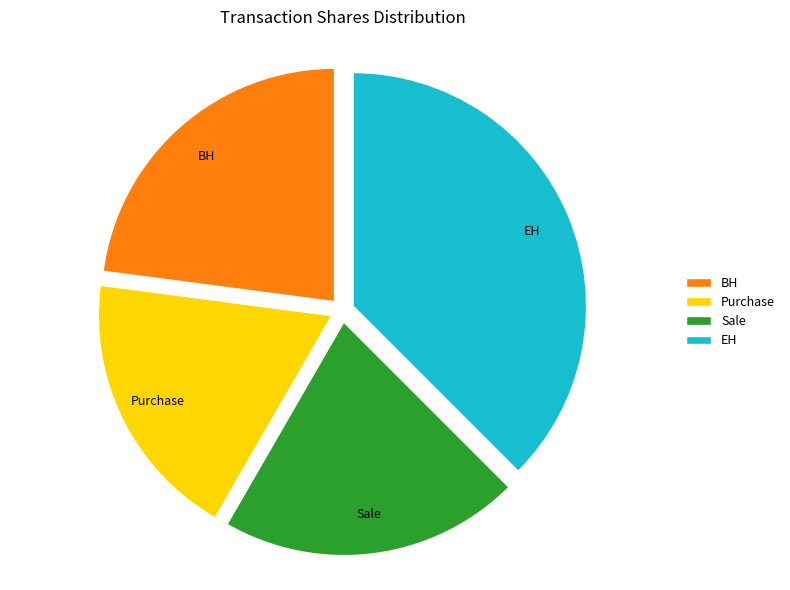

Does any single category account for the majority?

No